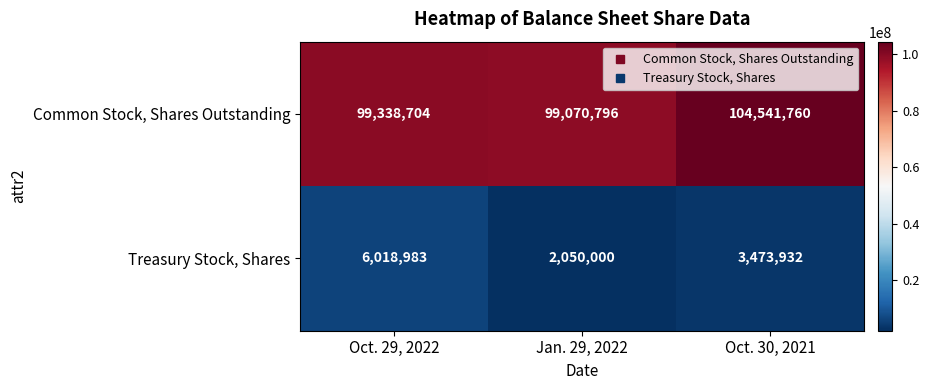

At which category is the sum across all series the highest?

Oct. 30, 2021